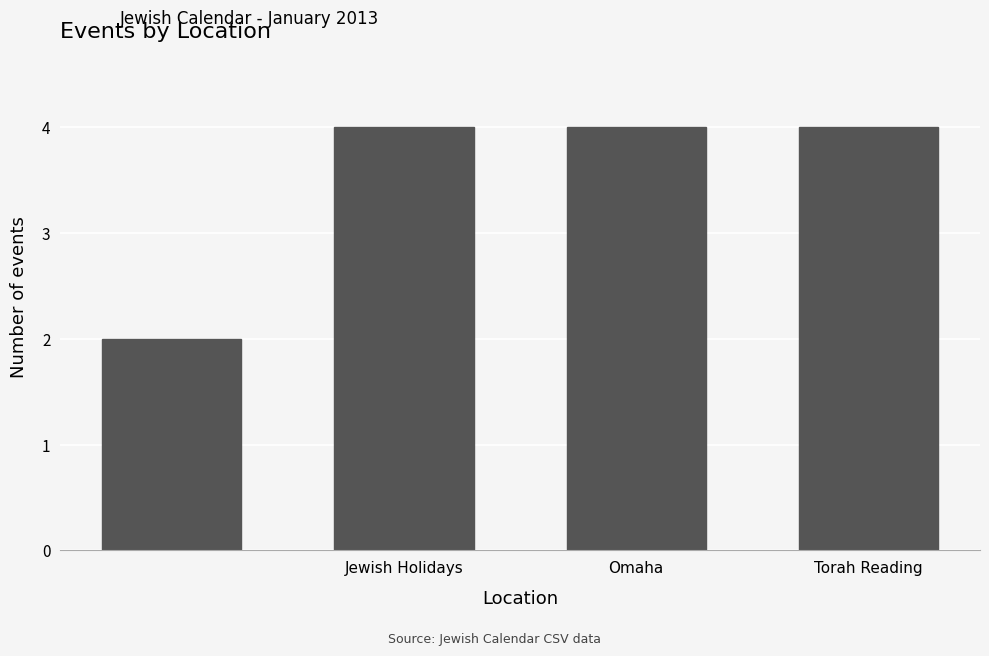

Reading left to right, extract all data points from this chart.

2	4	4	4